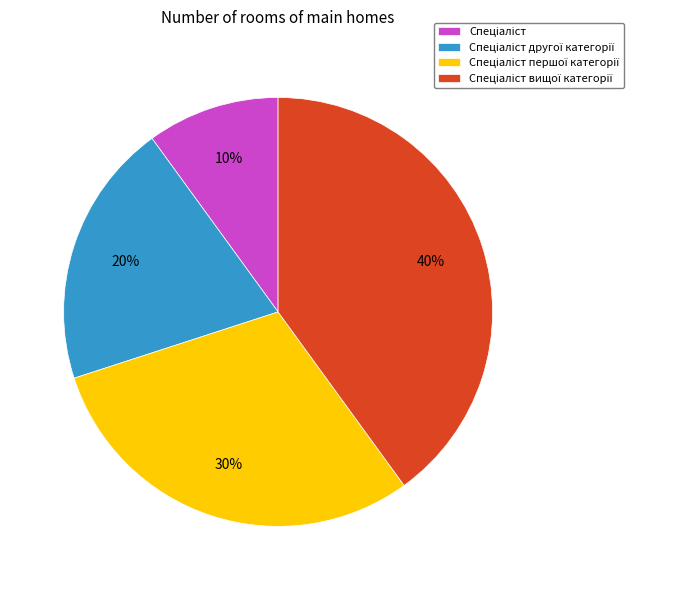

To the nearest percent, what is the difference between the largest and smallest slice percentages?

30%